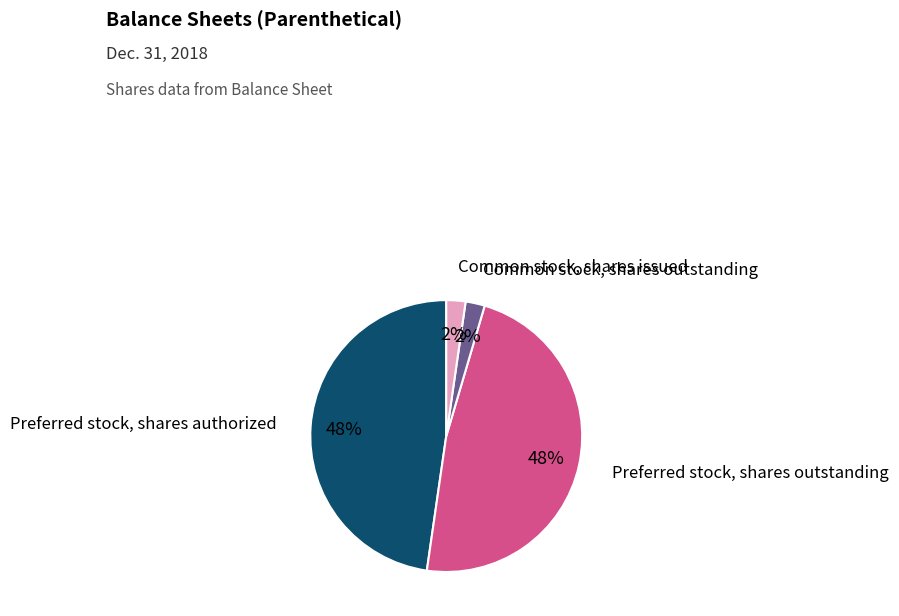

Is there any slice that represents more than half of the pie?

No